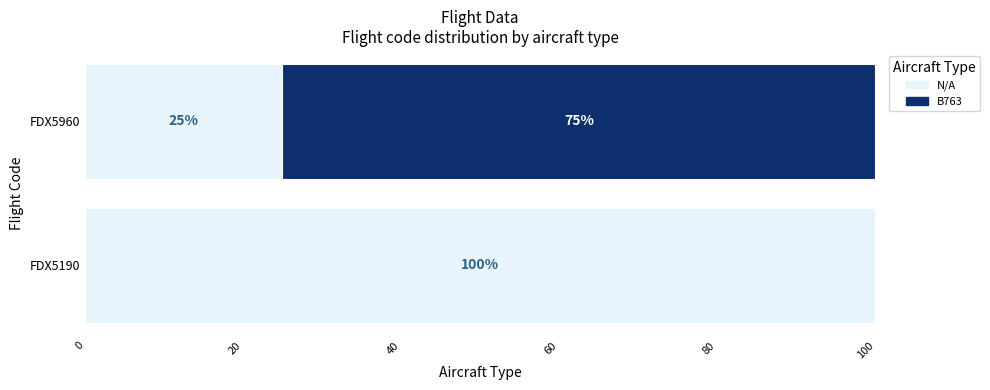

How many series are shown in this chart?

2